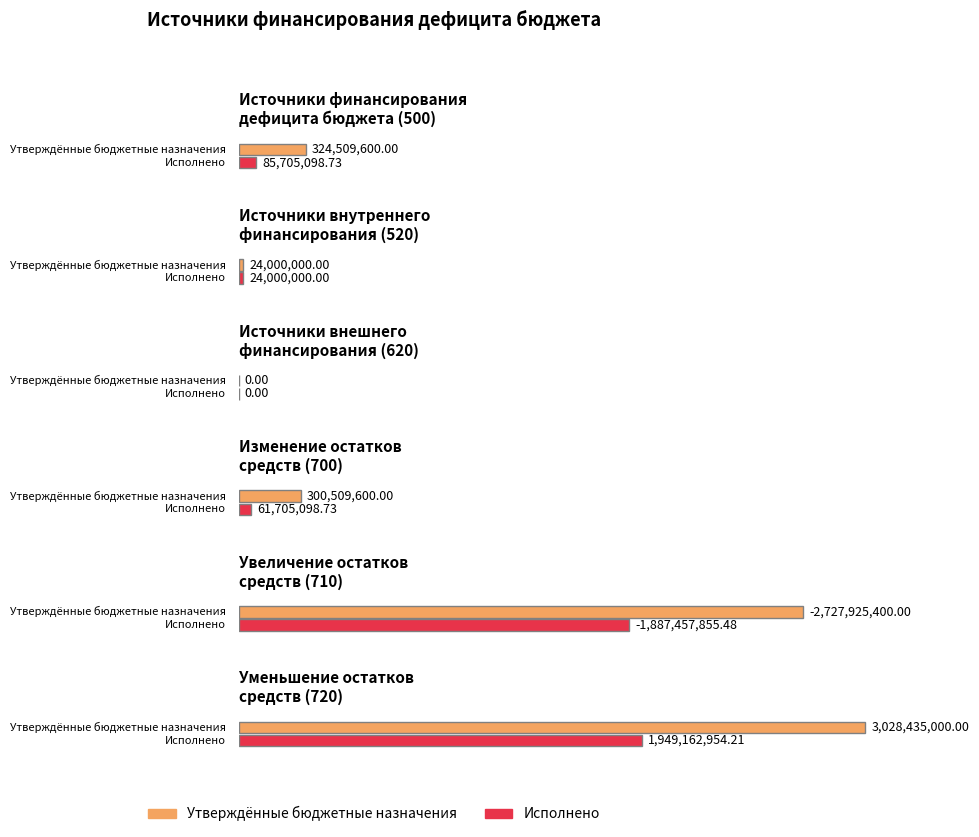

At which category is the sum across all series the highest?

Уменьшение остатков
средств (720)